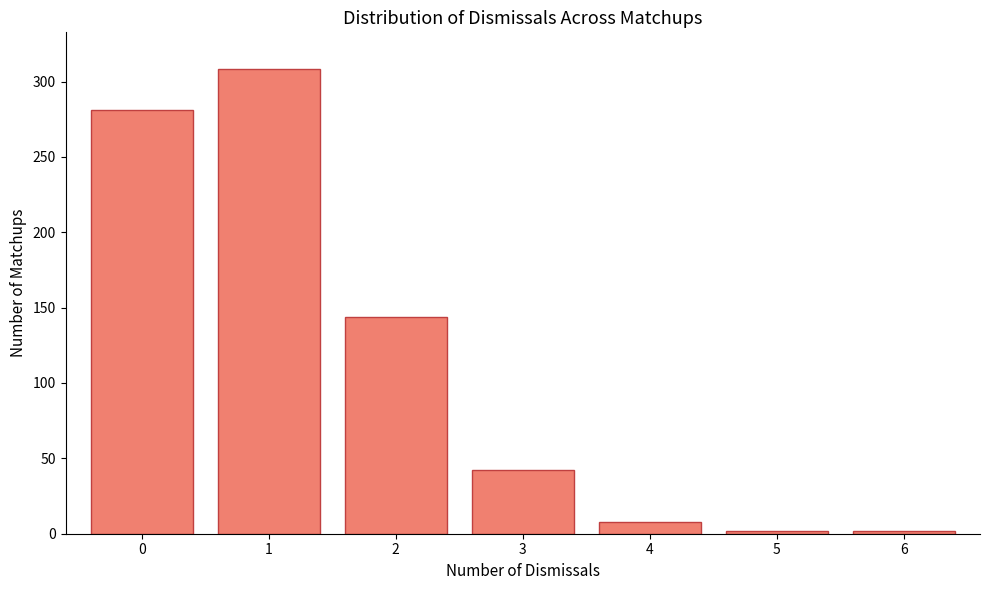

Reading left to right, what are all the values shown in this chart?

281	308	144	42	8	2	2